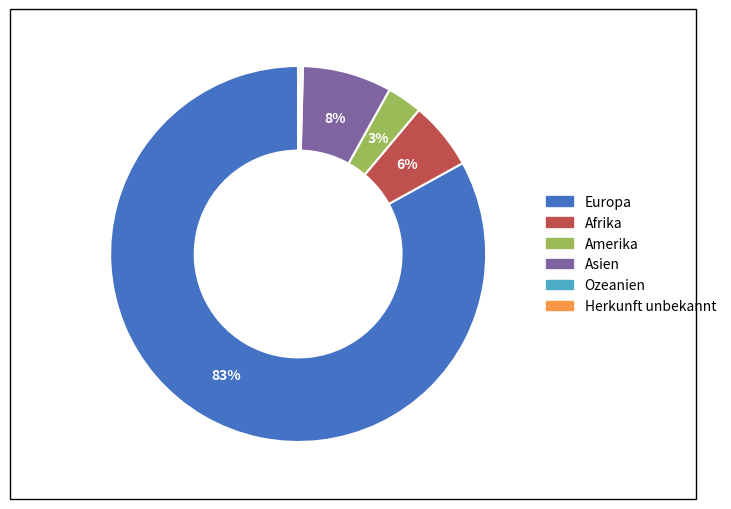

Is it true that Amerika is 17% of the pie?

False